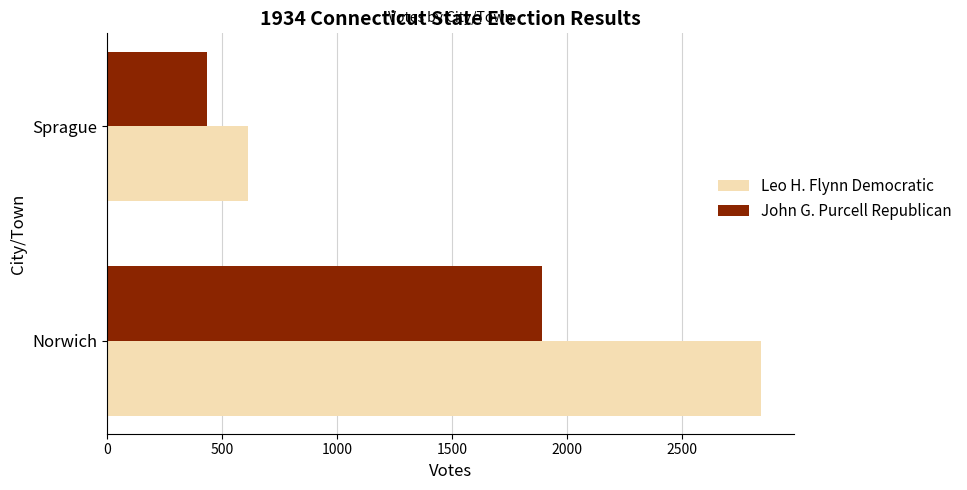

At which label does John G. Purcell Republican reach its peak?

Norwich